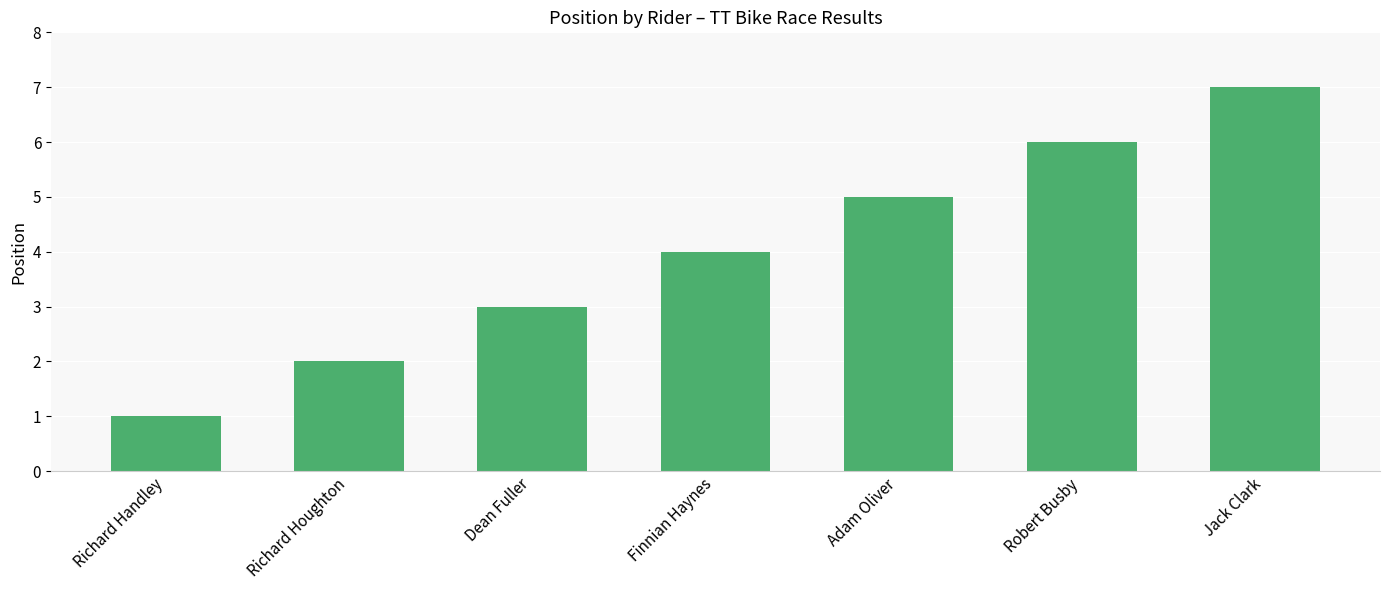

Approximately how many times larger is the value at Finnian Haynes compared to Richard Houghton?

2.0